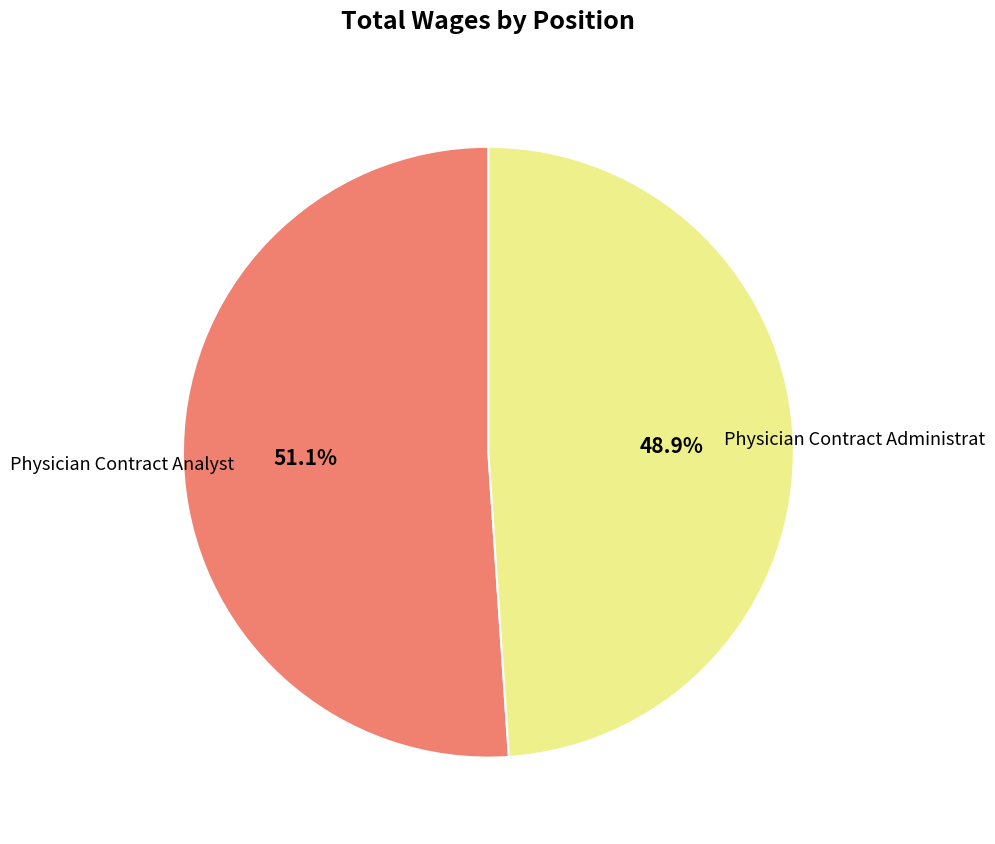

Is there any slice that represents more than half of the pie?

Yes